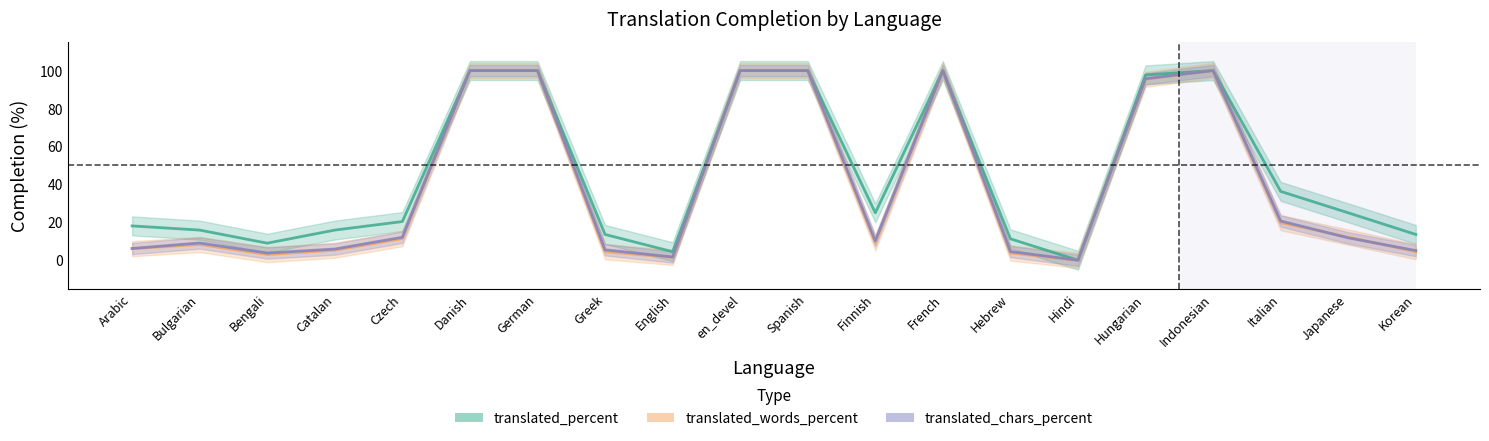

Does the chart have visible grid lines?

No